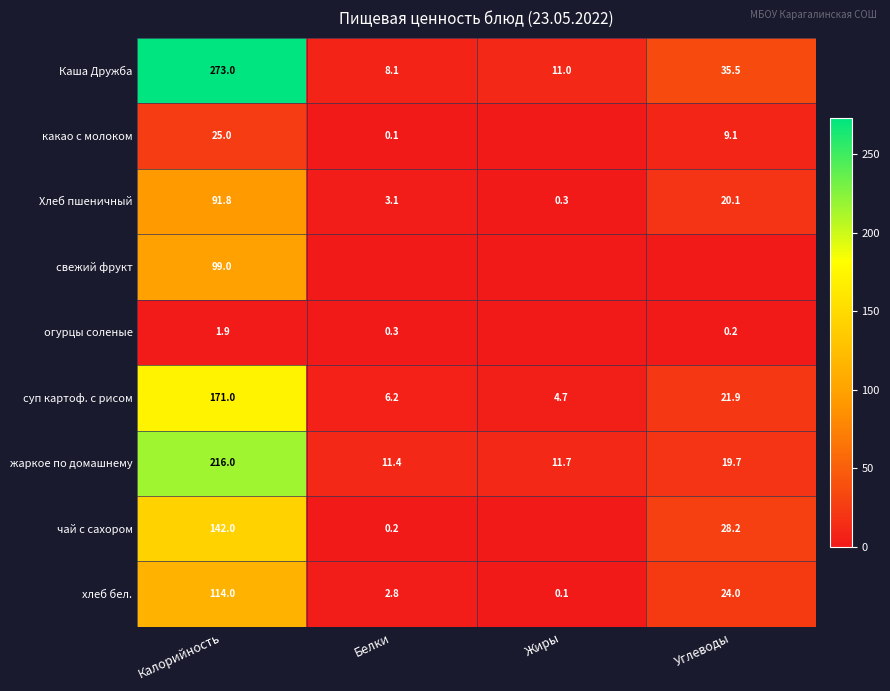

Is it true that хлеб бел. equals 3.9 at Белки?

False